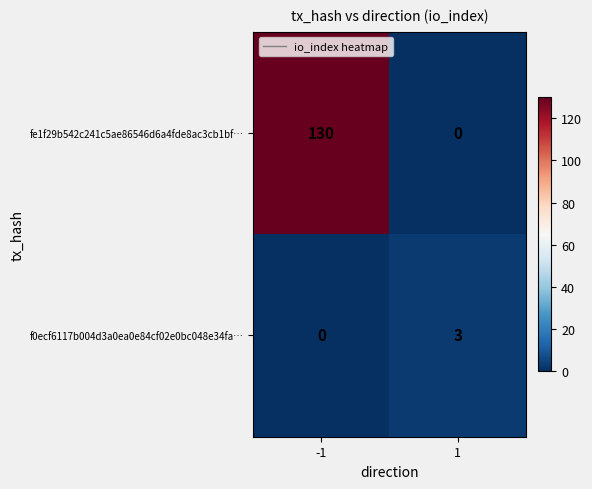

The value of f0ecf6117b004d3a0ea0e84cf02e0bc048e34fa… at 1 is 3. True or false?

True